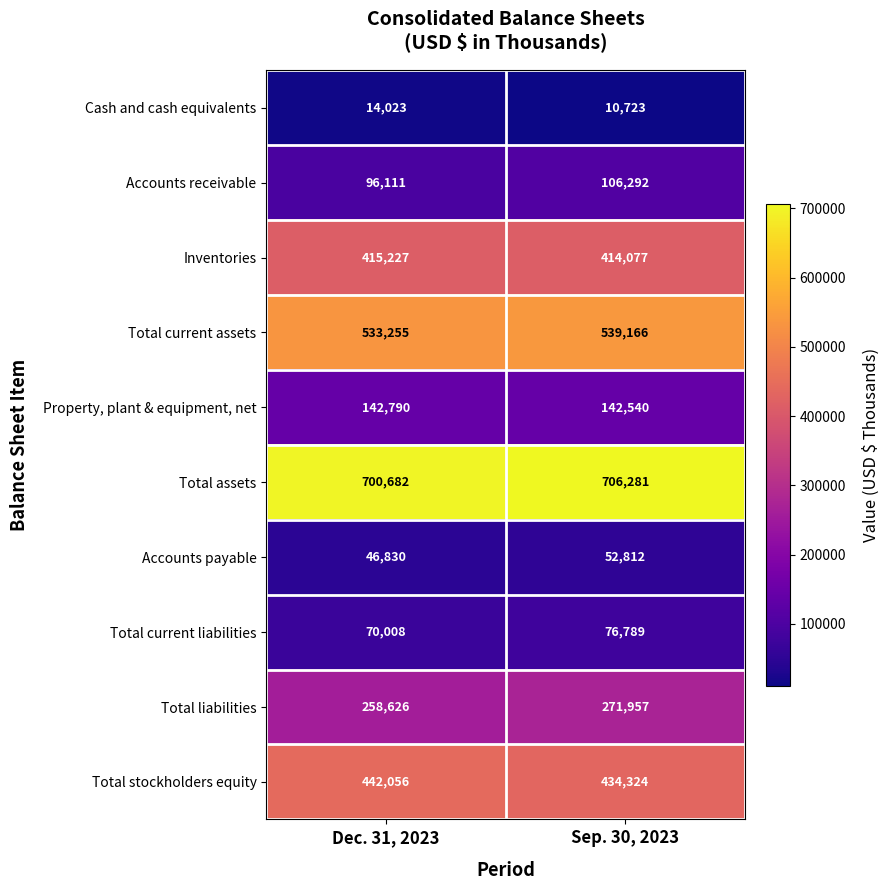

What is the sum of the Total stockholders equity values at Sep. 30, 2023 and Dec. 31, 2023?

876380